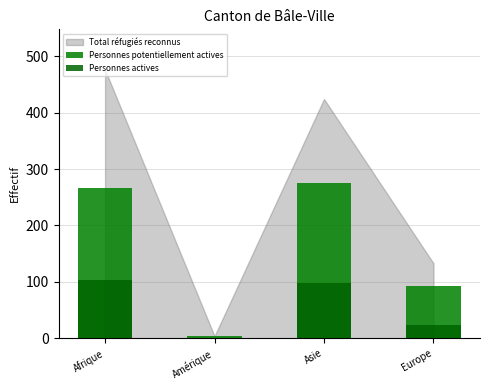

At which label is Personnes potentiellement actives closest to 139?

Europe